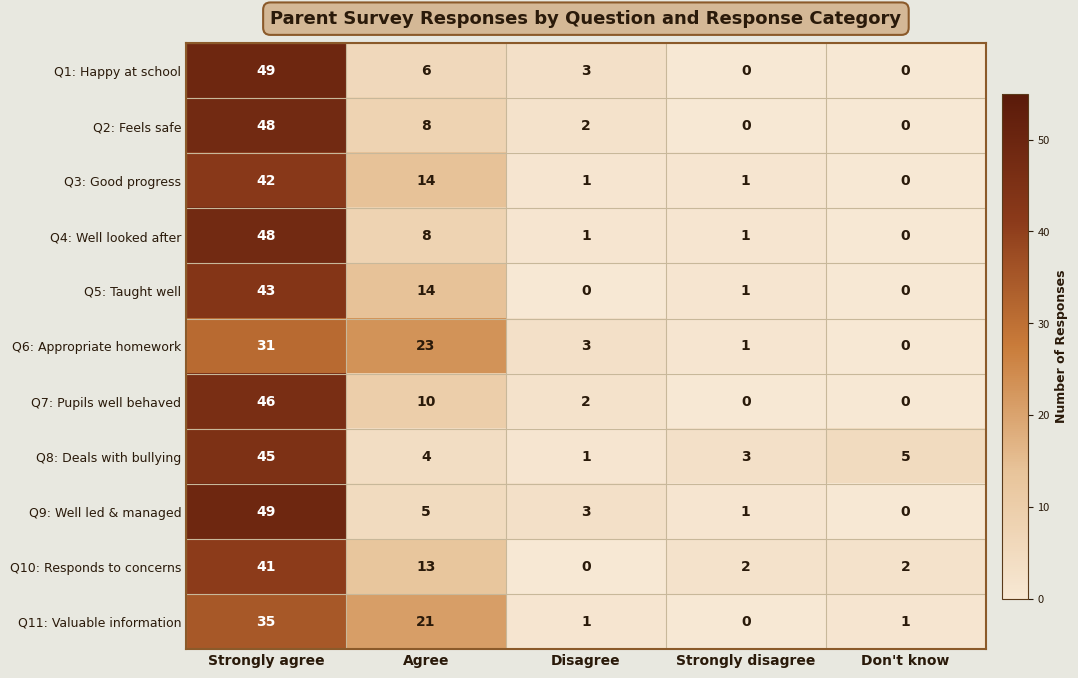

What is the spread (max minus min) of values at Agree?

19